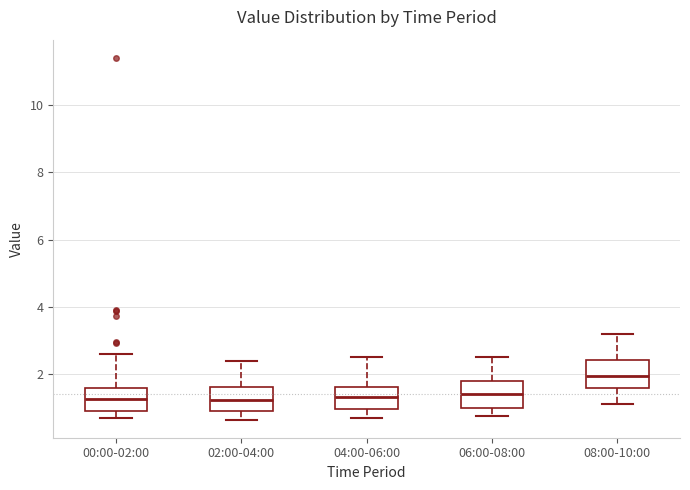

Reading left to right, read every box against the y-axis: the position of its median line, the range the box covers, and the ends of its whiskers. The values are not printed on the chart, so give them approximately, as read against the axis.

00:00-02:00: median 1.2, box 1.0 to 1.6, whiskers 0.8 to 2.6
02:00-04:00: median 1.2, box 1.0 to 1.6, whiskers 0.6 to 2.4
04:00-06:00: median 1.4, box 1.0 to 1.6, whiskers 0.8 to 2.6
06:00-08:00: median 1.4, box 1.0 to 1.8, whiskers 0.8 to 2.6
08:00-10:00: median 2.0, box 1.6 to 2.4, whiskers 1.2 to 3.2